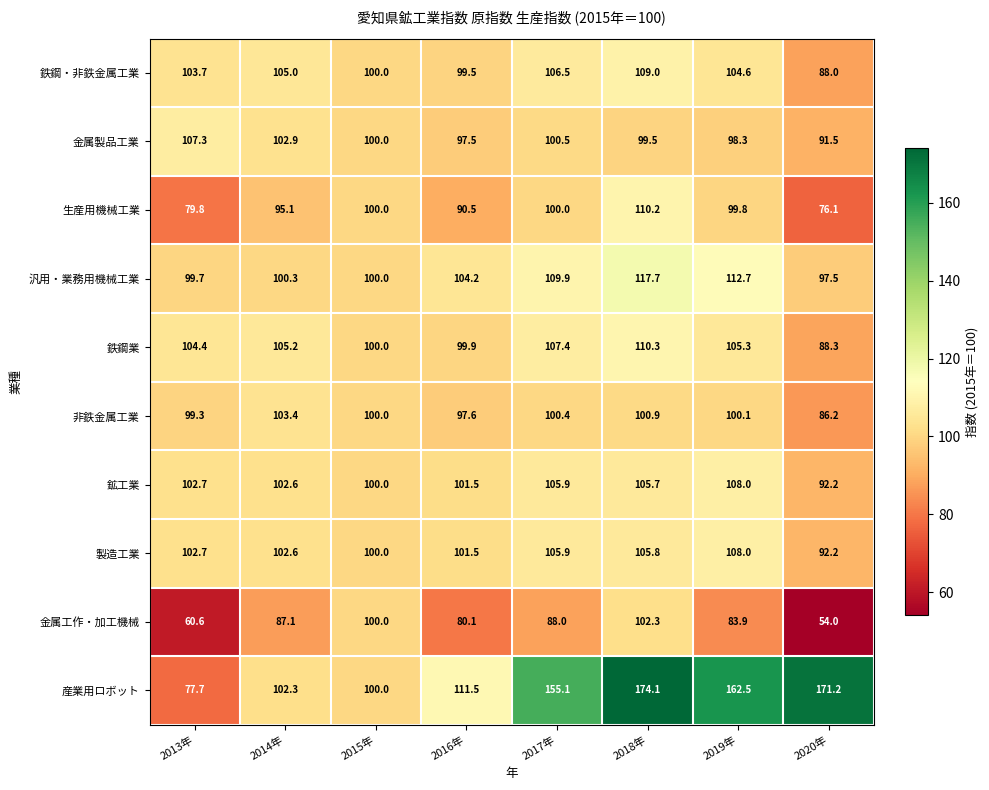

At which category is the sum across all series the highest?

2018年